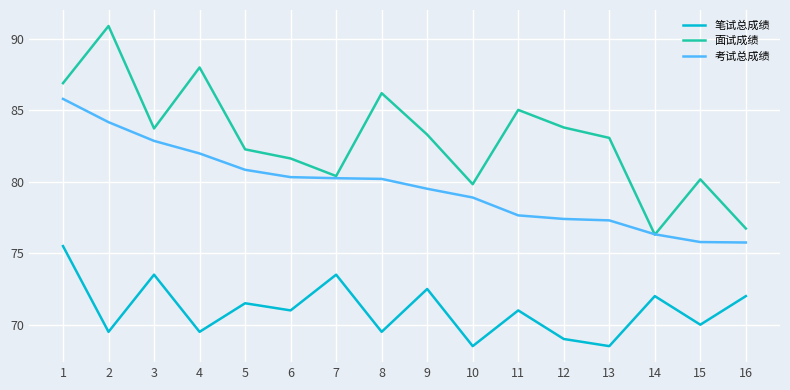

At 13, list the series in order from largest to smallest.

面试成绩, 考试总成绩, 笔试总成绩